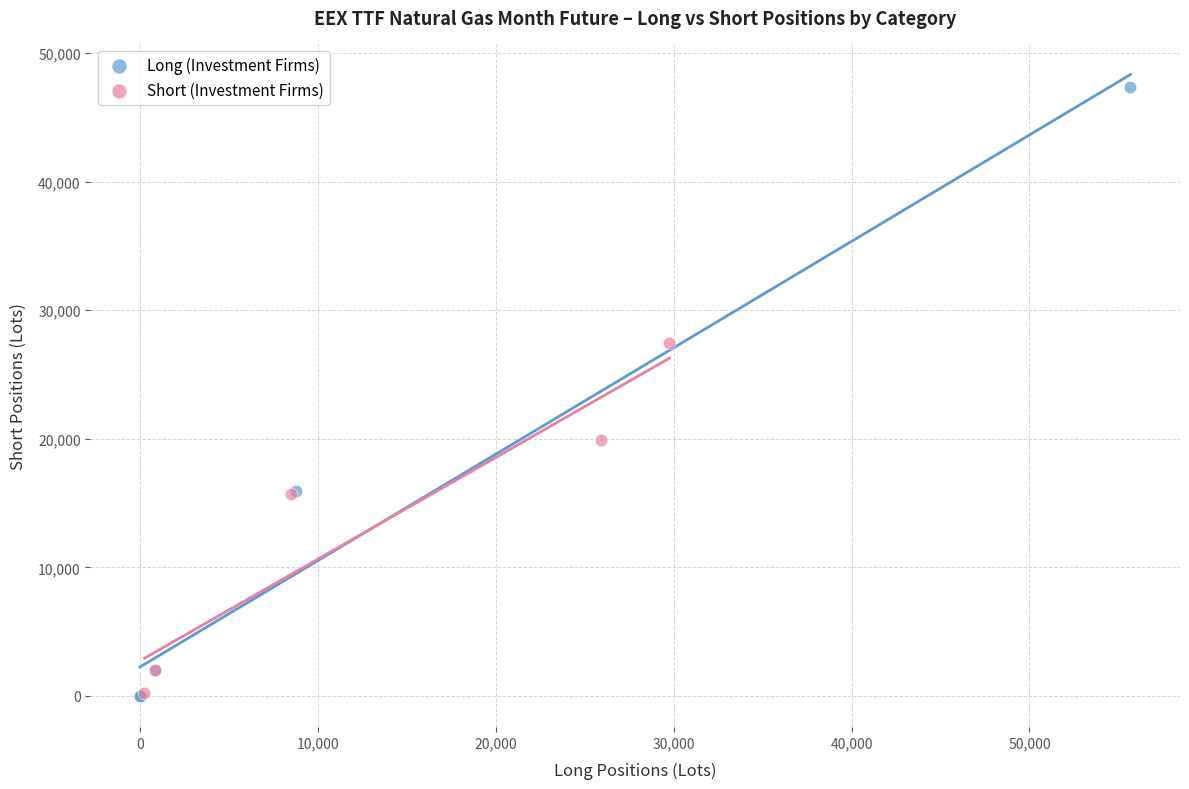

Which series has the largest Y range (max minus min)?

Long (Investment Firms)